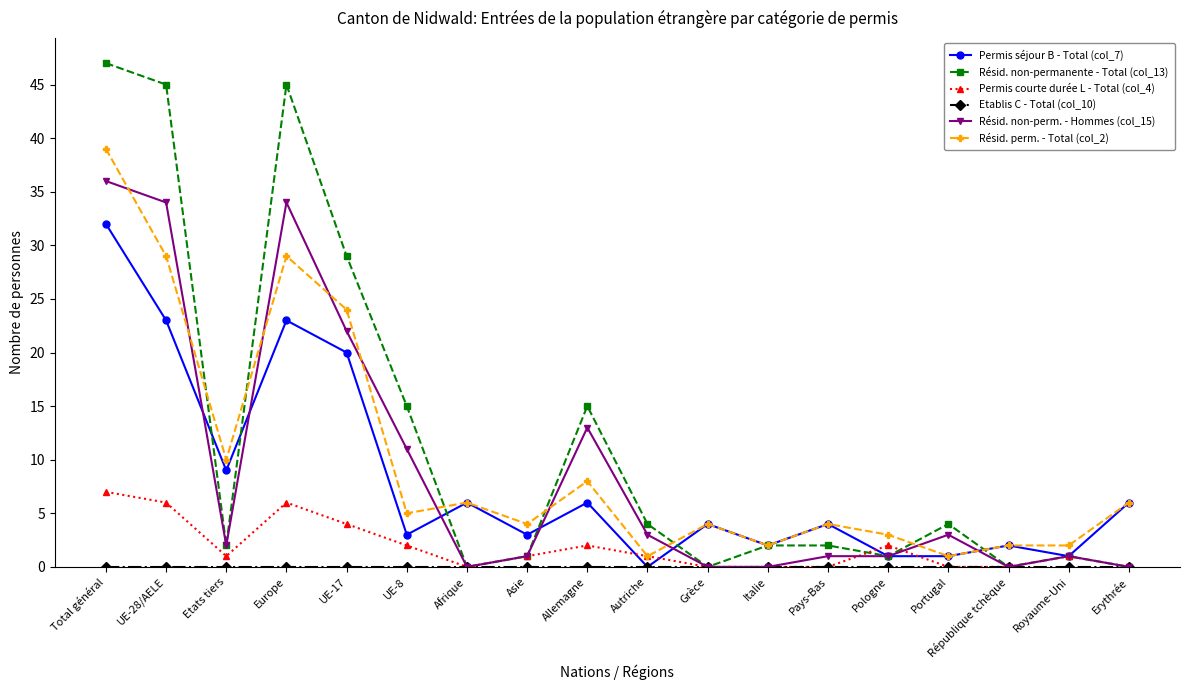

What is the minimum value for Résid. perm. - Total (col_2)?

1